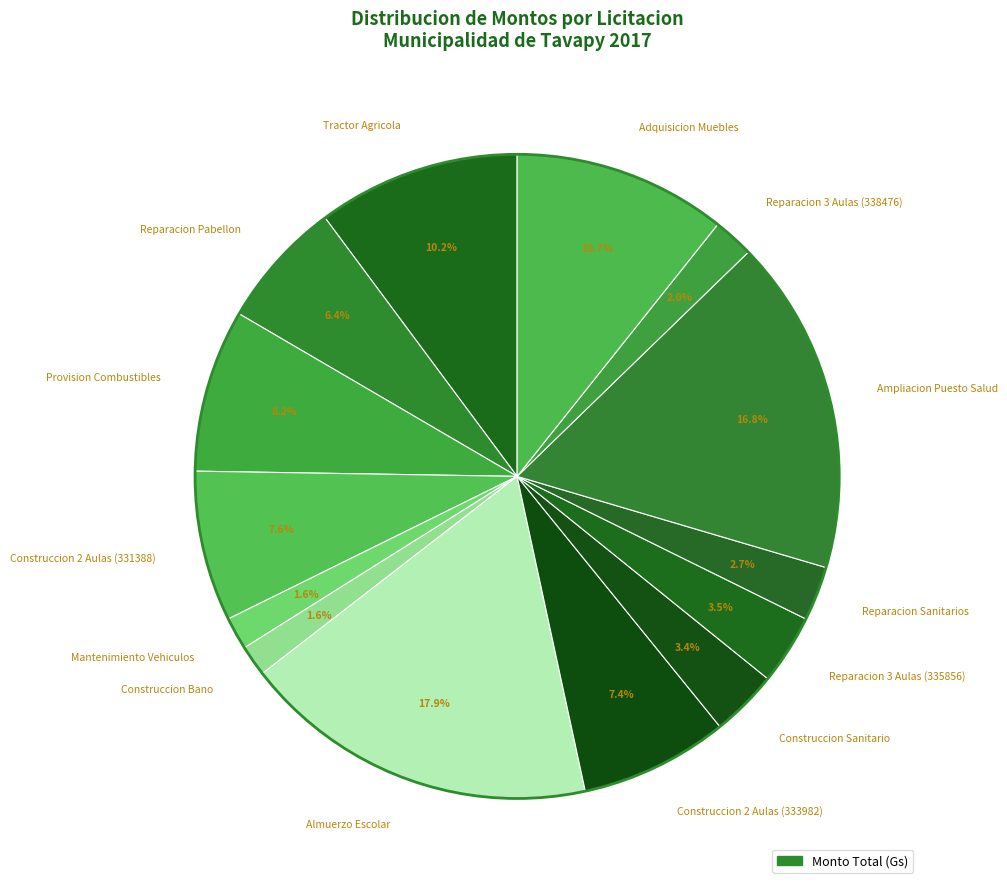

To the nearest percent, what is the combined percentage of Reparacion Sanitarios and Tractor Agricola?

13%